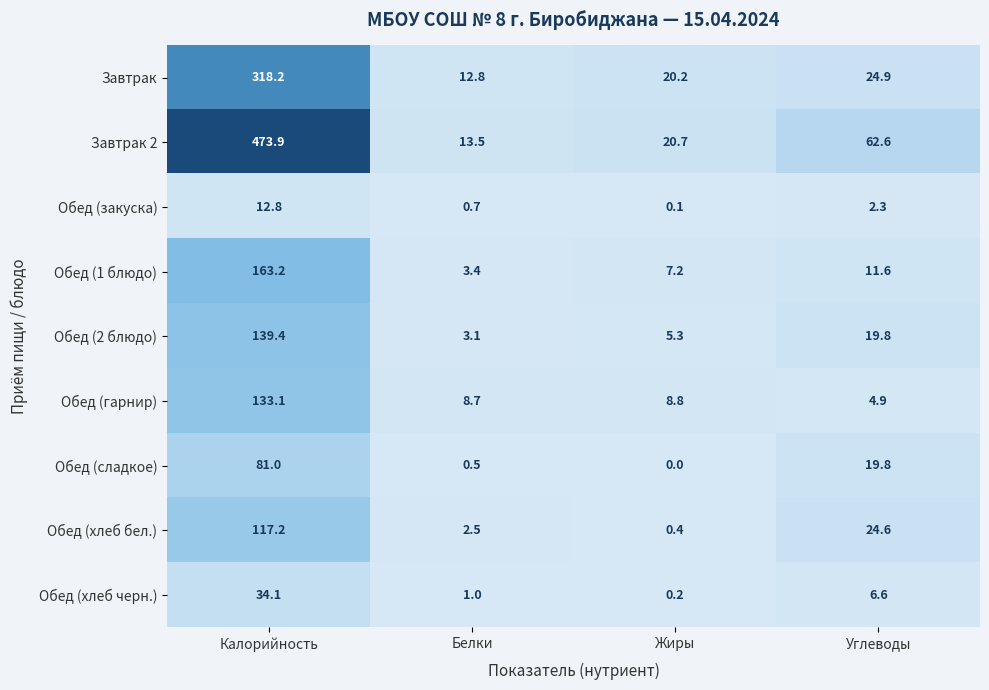

Rank the categories by Обед (2 блюдо) value from lowest to highest.

Белки, Жиры, Углеводы, Калорийность